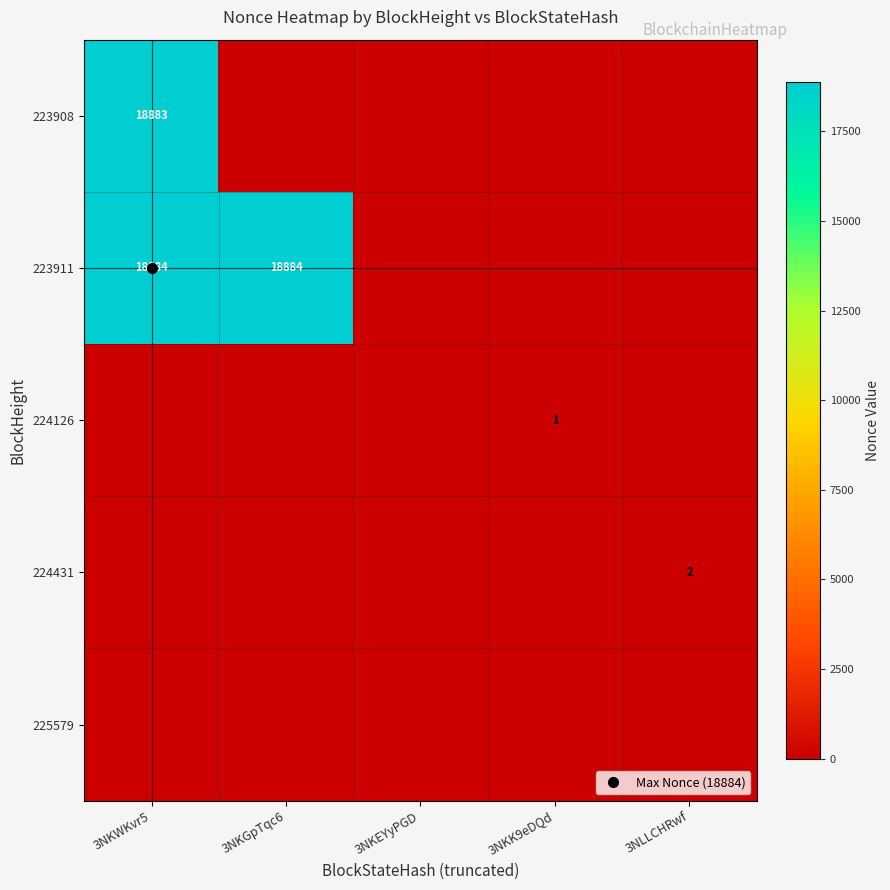

Which series has the widest spread of values?

223911